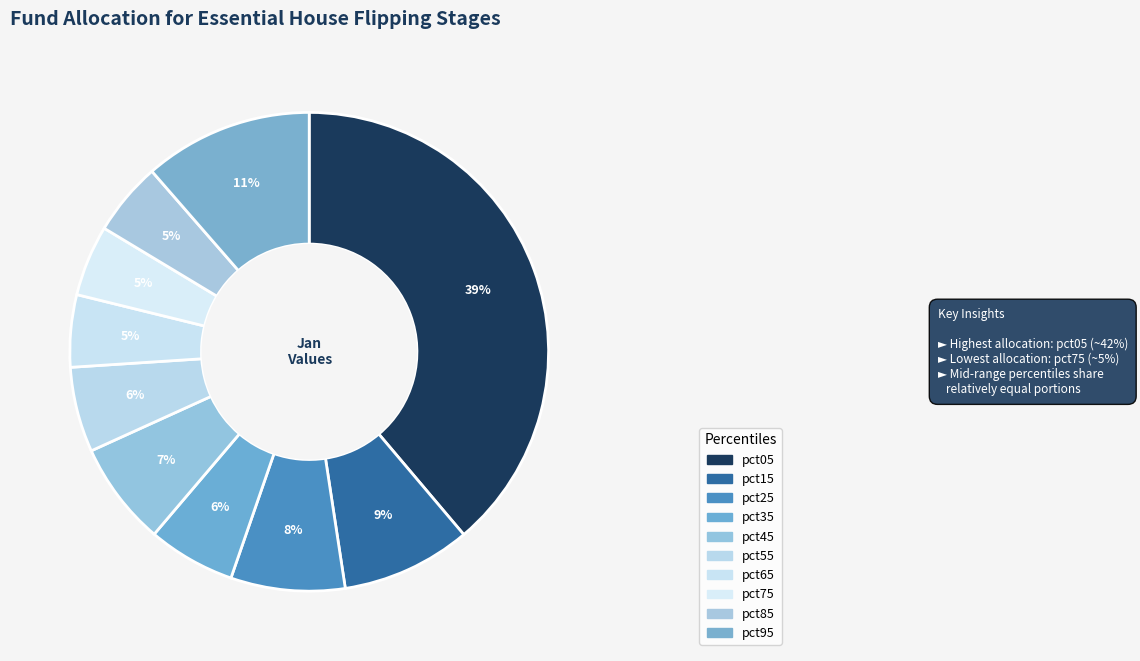

To the nearest percent, what is the average slice percentage?

10%